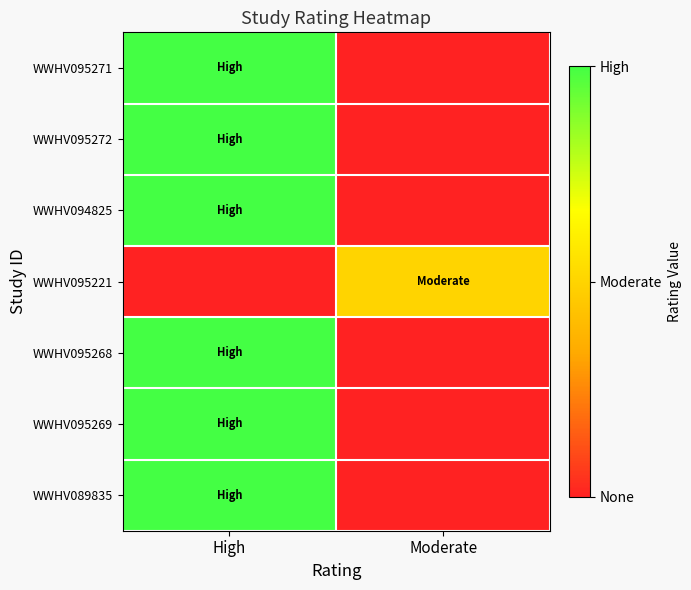

Reading left to right, what are all the values shown in this chart?

WWHV095271: High=2	Moderate=0
WWHV095272: High=2	Moderate=0
WWHV094825: High=2	Moderate=0
WWHV095221: High=0	Moderate=1
WWHV095268: High=2	Moderate=0
WWHV095269: High=2	Moderate=0
WWHV089835: High=2	Moderate=0